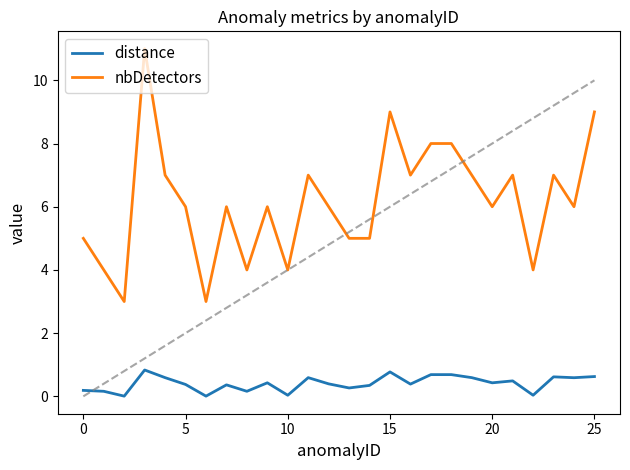

Rank the series by their average value, from highest to lowest.

nbDetectors, distance